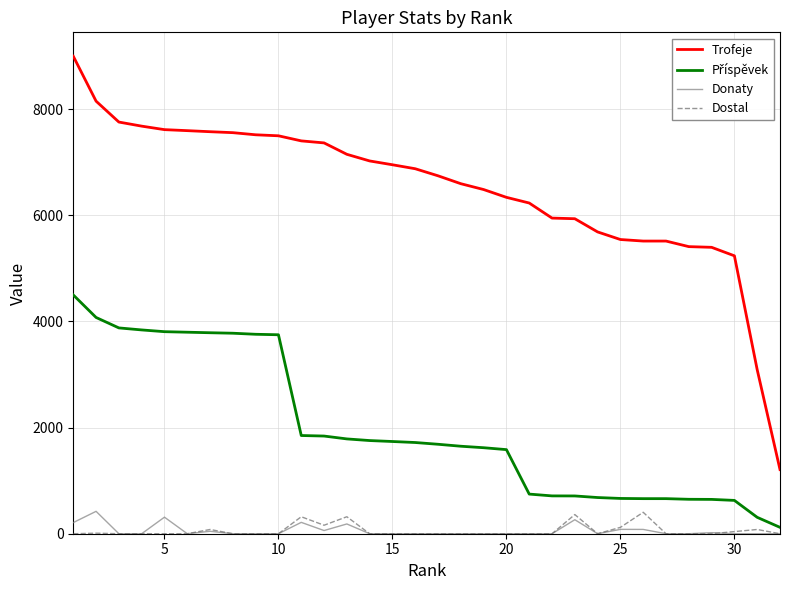

What is the highest value of the Dostal series?

404